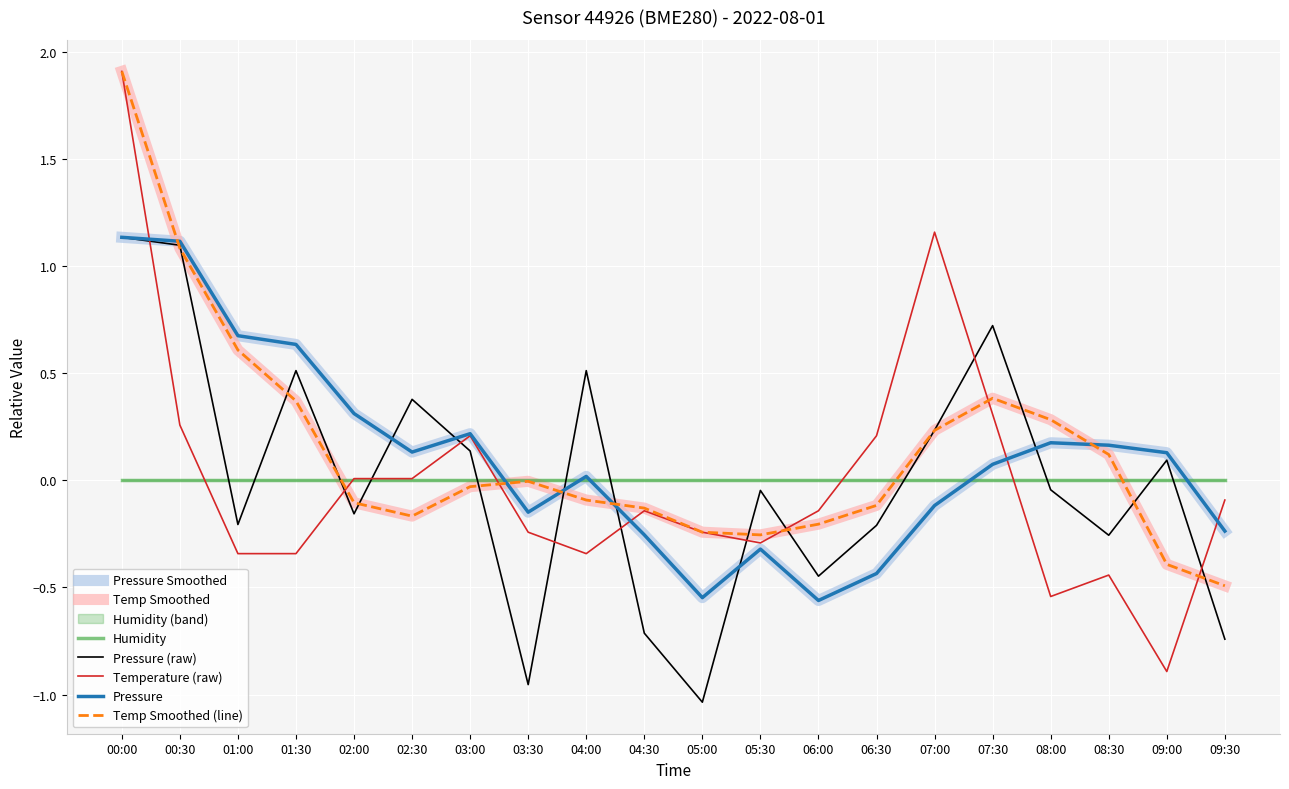

What is the difference between the maximum and second lowest values in the temperature series?

2.4